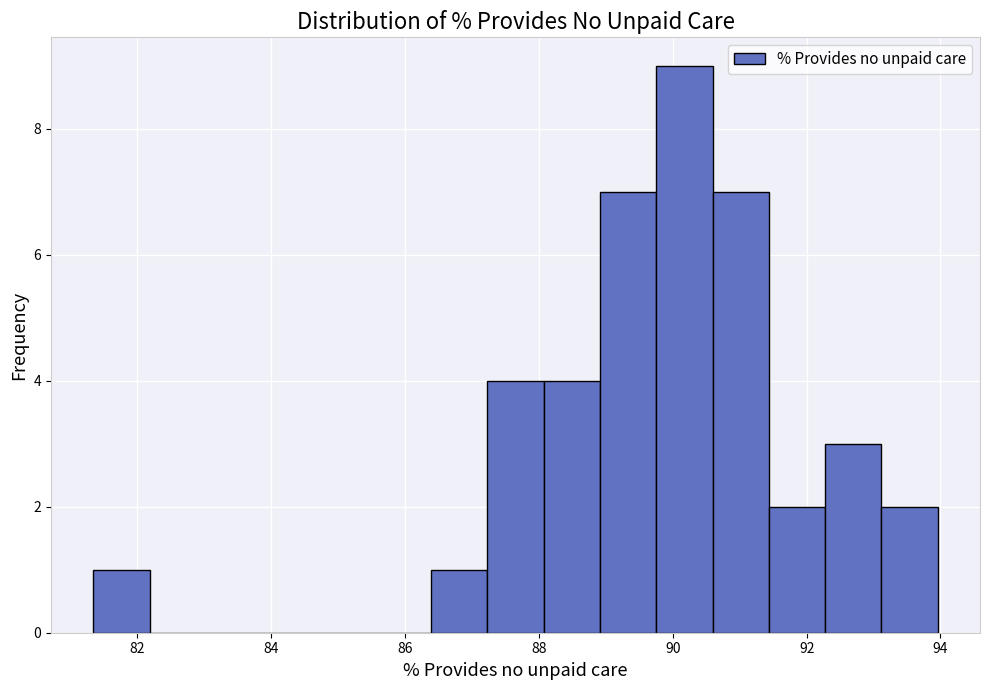

How tall is the bar that spans 93.2 to 94.0 on the x-axis? Neither the bar edges nor the heights are printed on the chart, so give them approximately, as read against the axes.

2